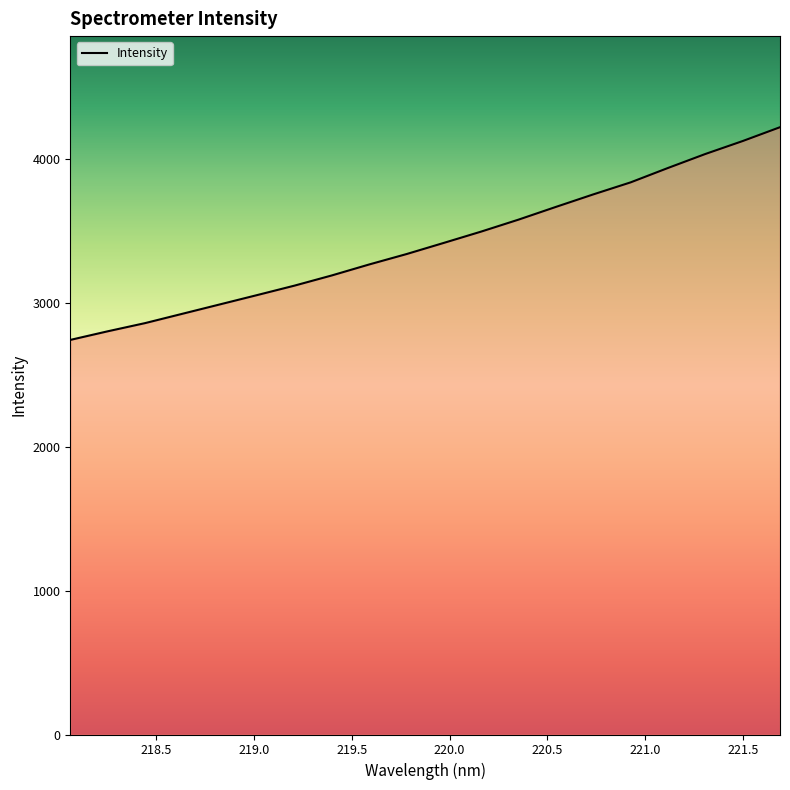

What is the minimum value shown in the chart?

2741.1